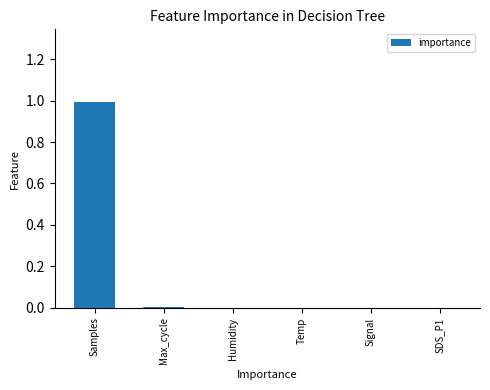

What is the sum of all values?

1.0